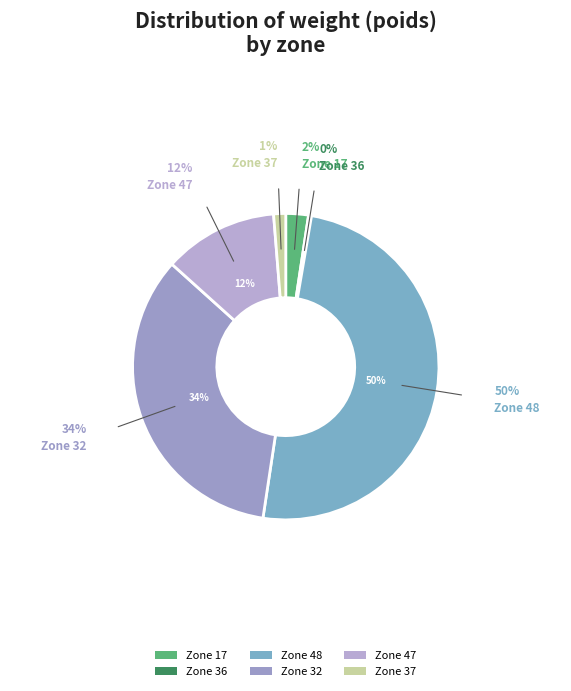

Is there a majority slice in this chart?

Yes